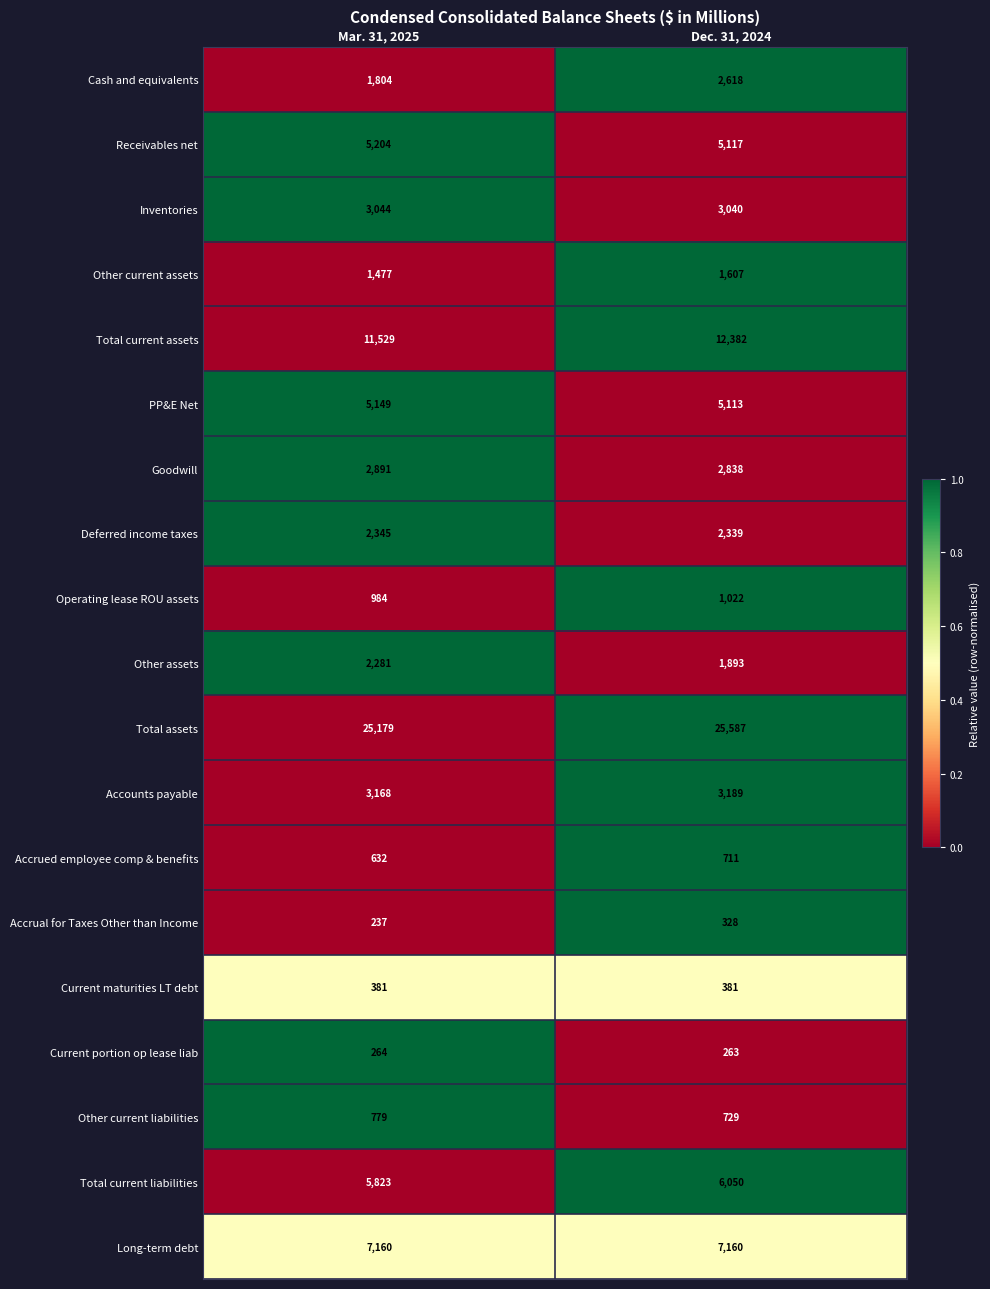

At Dec. 31, 2024, list the series in order from largest to smallest.

Total assets, Total current assets, Long-term debt, Total current liabilities, Receivables net, PP&E Net, Accounts payable, Inventories, Goodwill, Cash and equivalents, Deferred income taxes, Other assets, Other current assets, Operating lease ROU assets, Other current liabilities, Accrued employee comp & benefits, Current maturities LT debt, Accrual for Taxes Other than Income, Current portion op lease liab